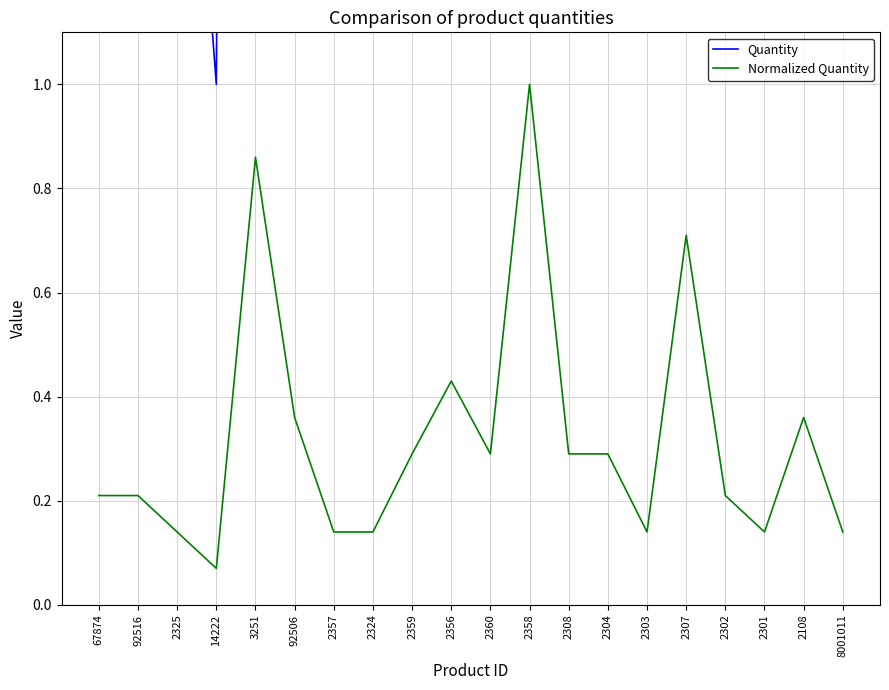

What is the value of the Normalized Quantity point at the 19th from the left?

0.4